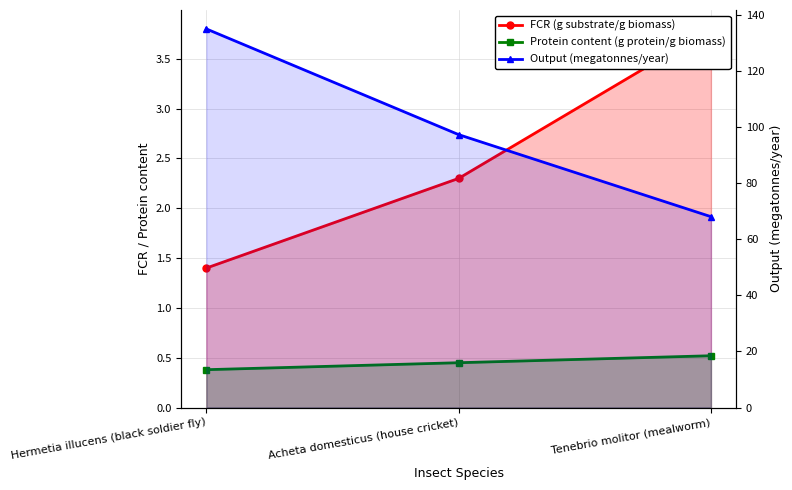

What is the sum of the Output (megatonnes/year) values at Hermetia illucens (black soldier fly) and Acheta domesticus (house cricket)?

232.1